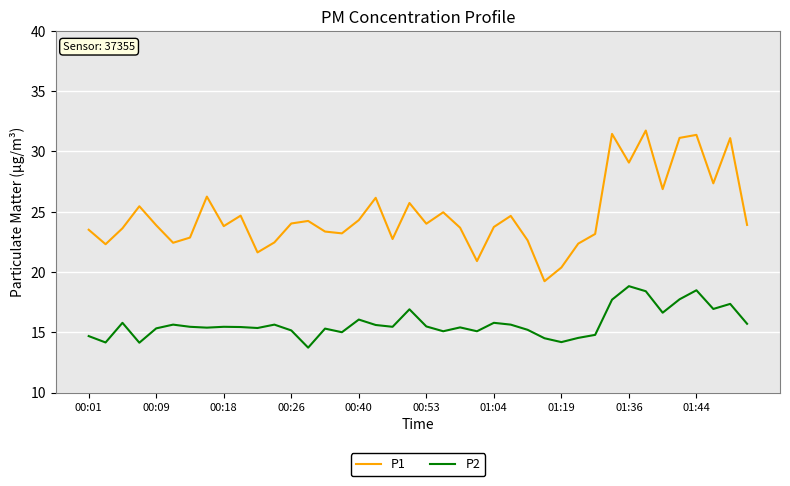

True or false: P2 and P1 intersect in this chart.

False